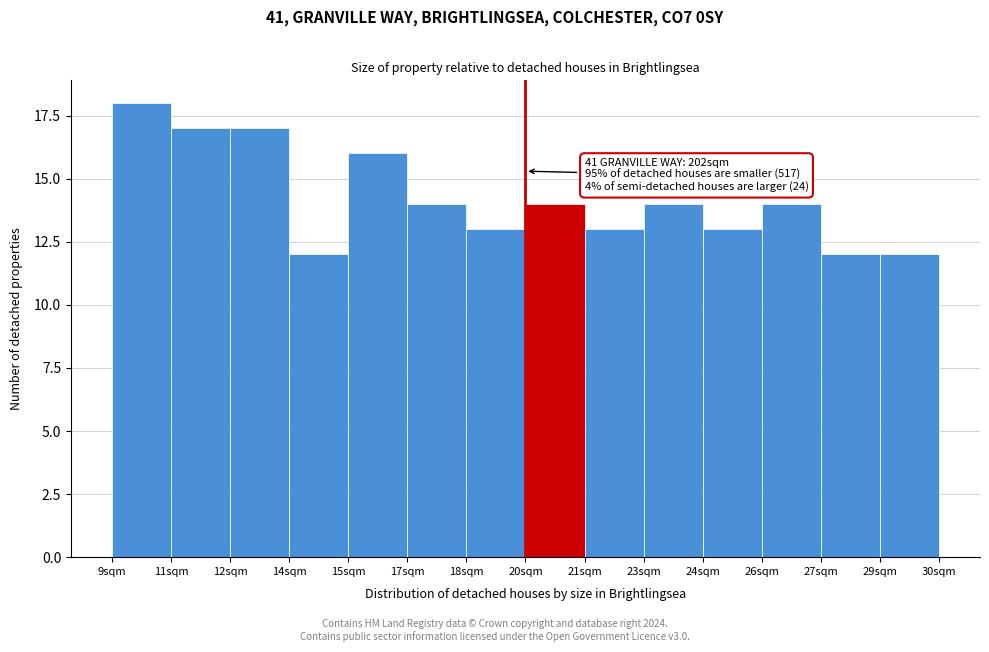

Reading right to left, transcribe all the data shown in this chart.

29sqm=12	27sqm=12	26sqm=14	24sqm=13	23sqm=14	21sqm=13	20sqm=14	18sqm=13	17sqm=14	15sqm=16	14sqm=12	12sqm=17	11sqm=17	9sqm=18